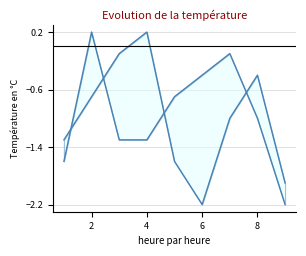

Where does the col_8 series first go above -1?

2